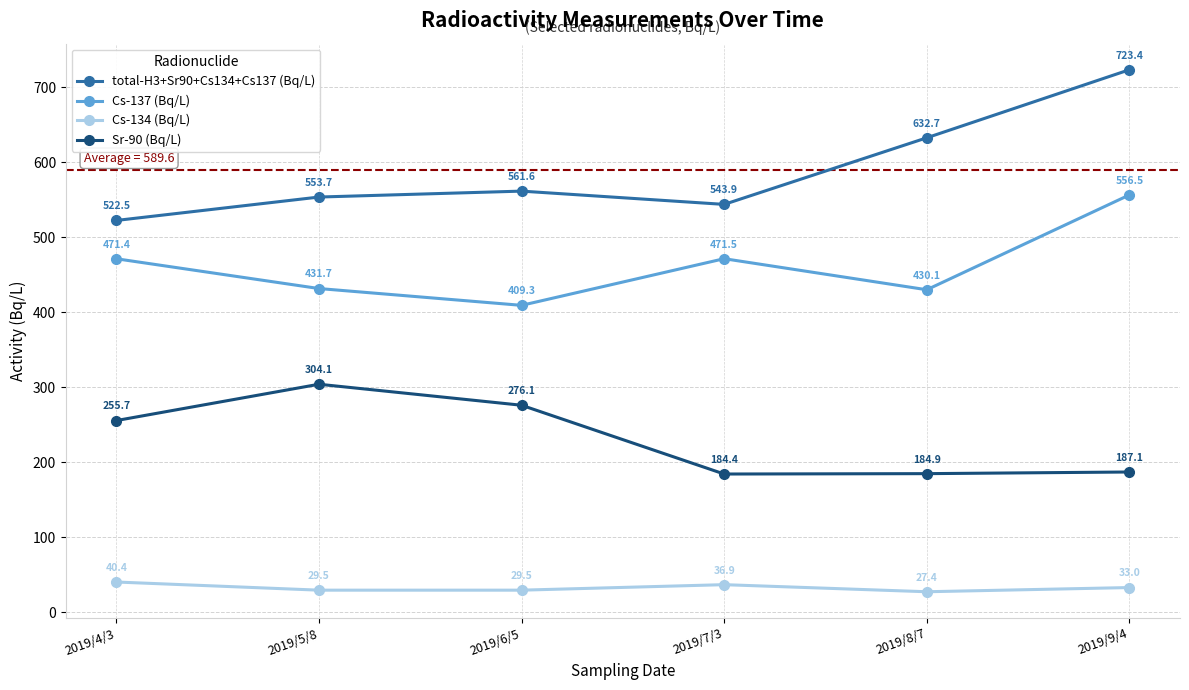

Which series has the widest spread of values?

total-H3+Sr90+Cs134+Cs137 (Bq/L)